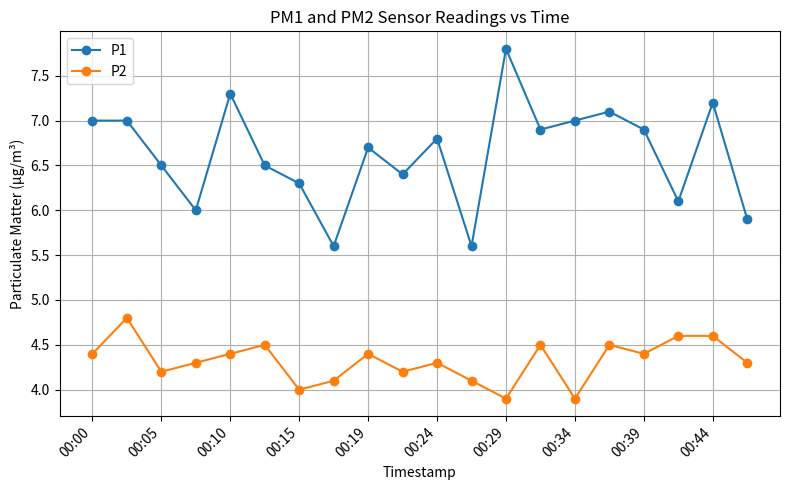

How many interior local valleys does the P1 series have?

6